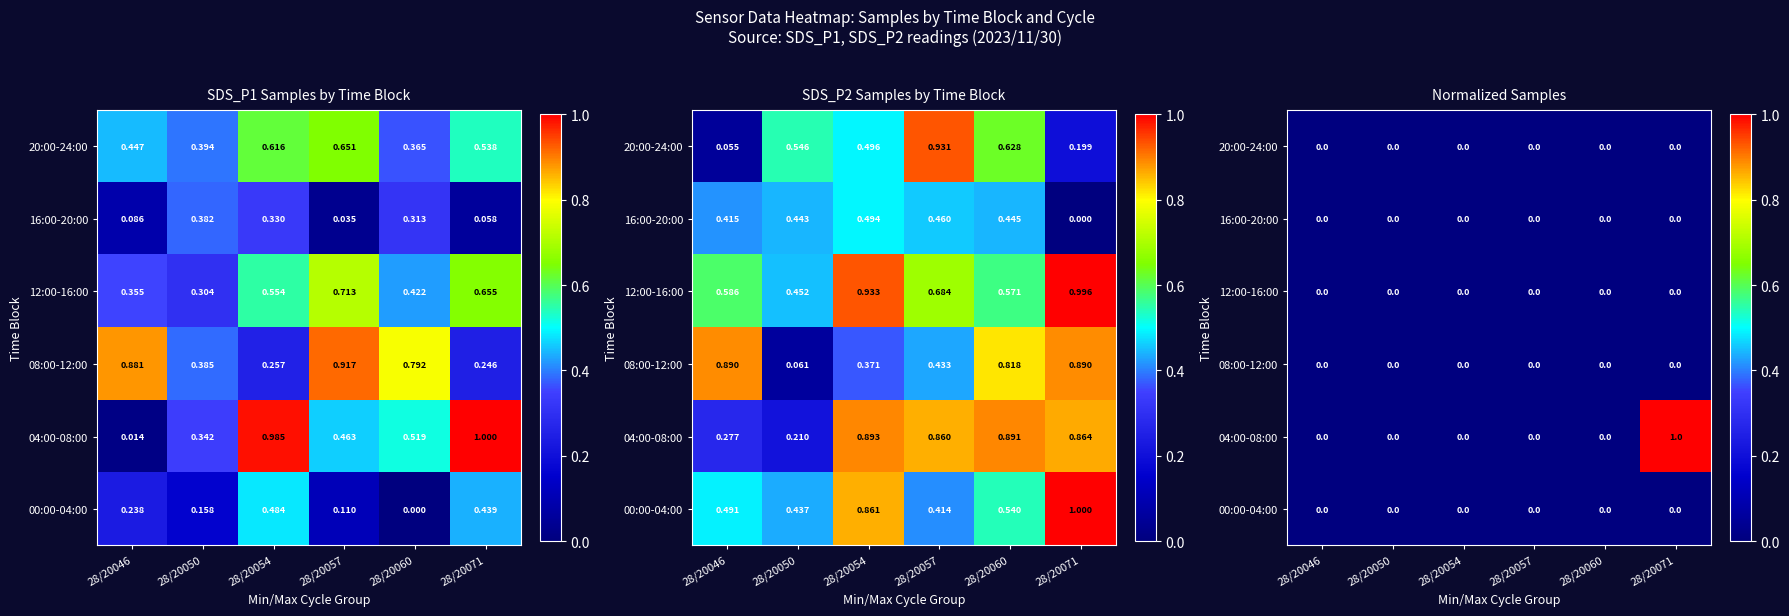

At how many categories does at least one series exceed 0?

1